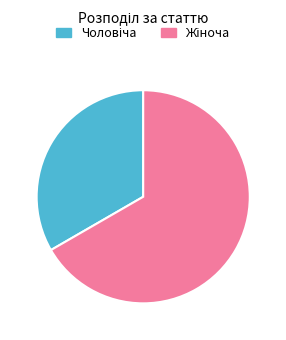

How many slices are in this pie chart?

2